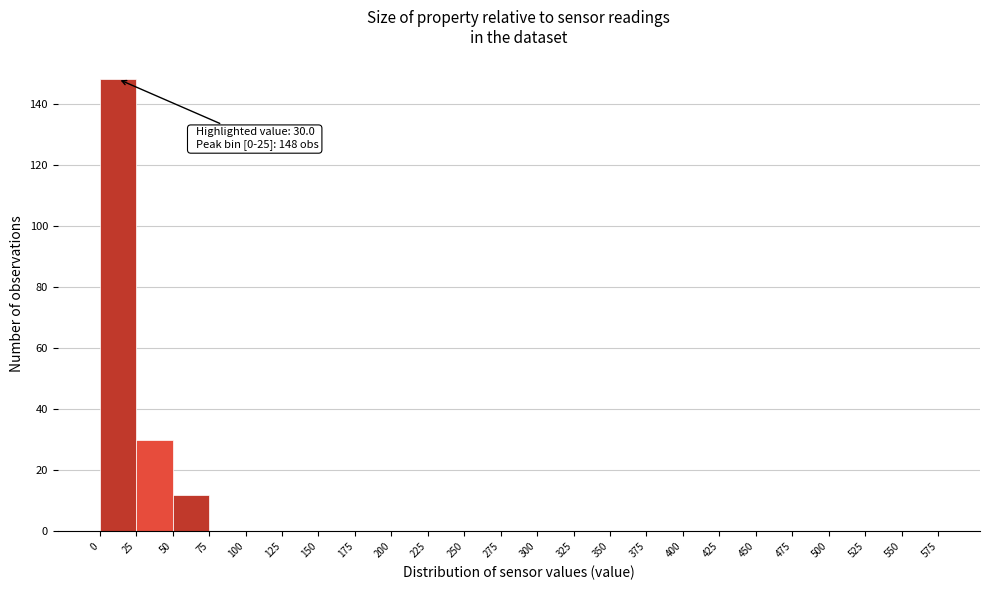

Over which range of the x-axis is the bar tallest?

0 to 25